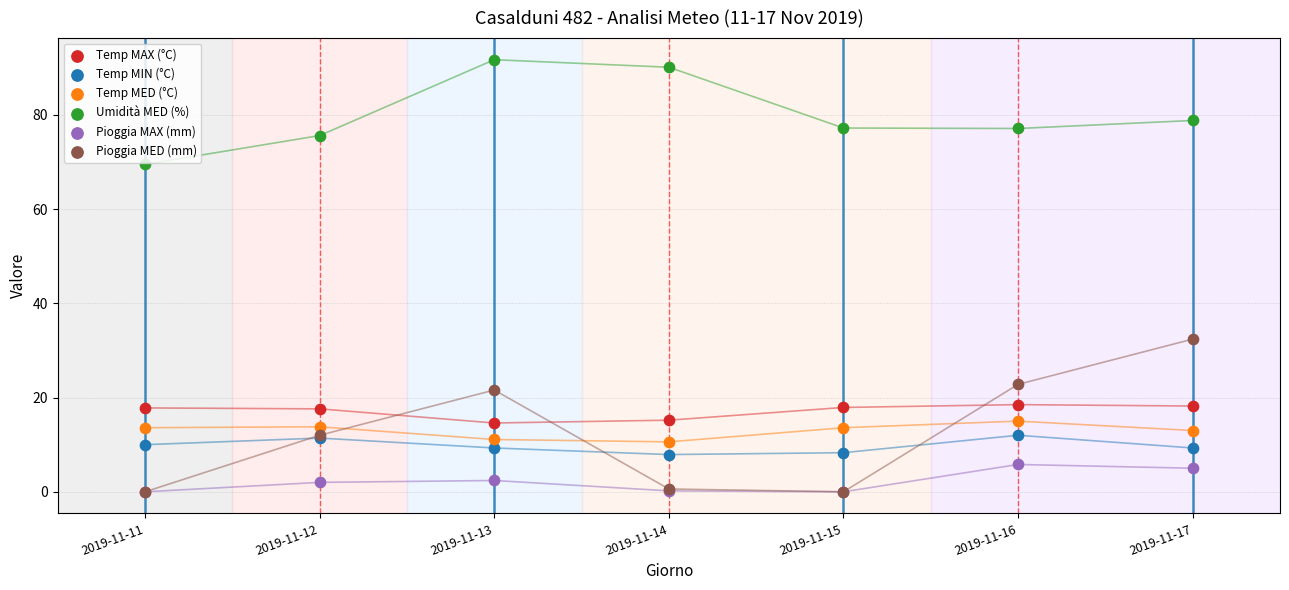

Which series reaches the maximum Y coordinate?

Umidità MED (%)